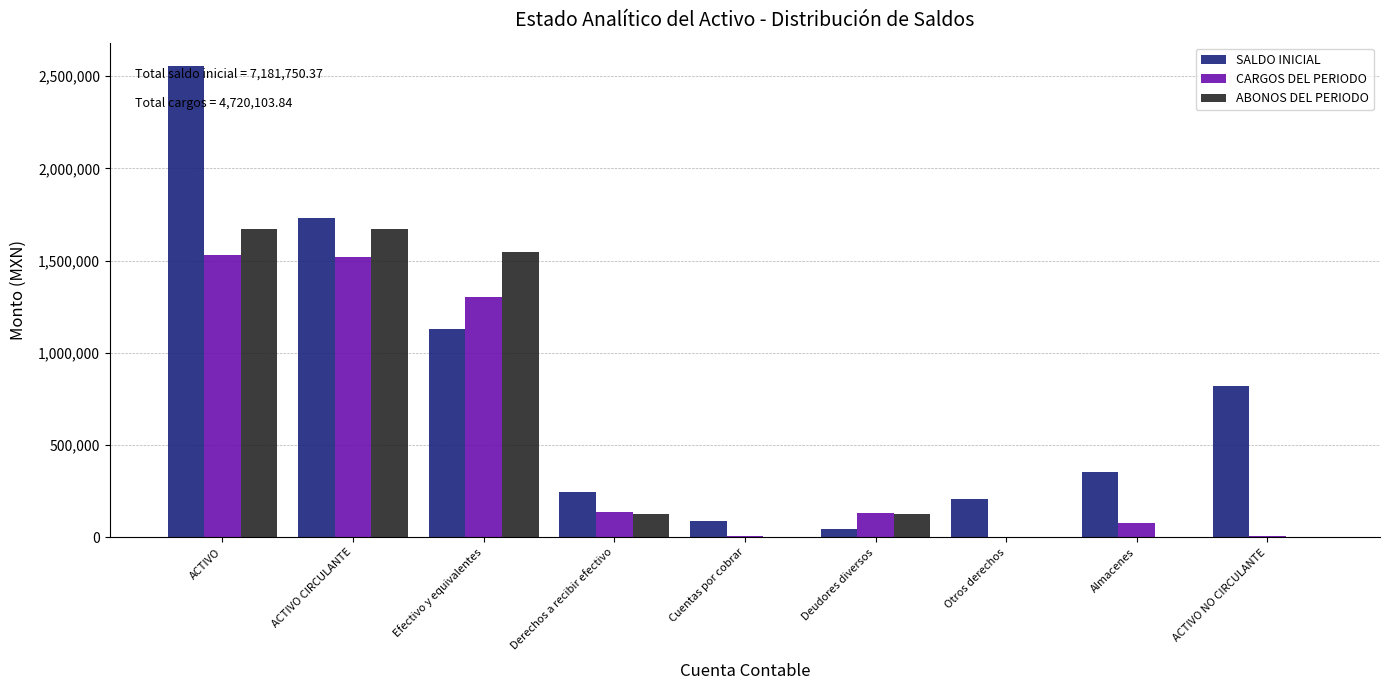

Is it true that CARGOS DEL PERIODO equals 80287.9 at Almacenes?

True